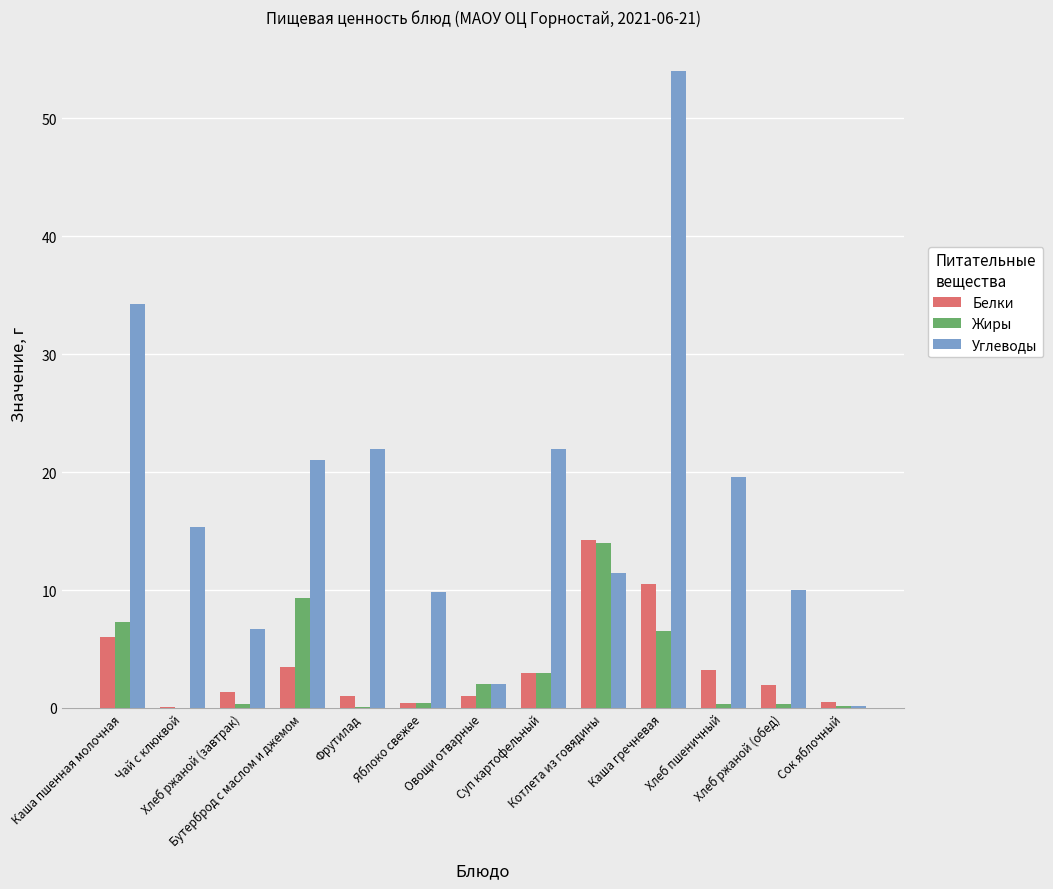

What is the maximum value shown in the chart?

54.0